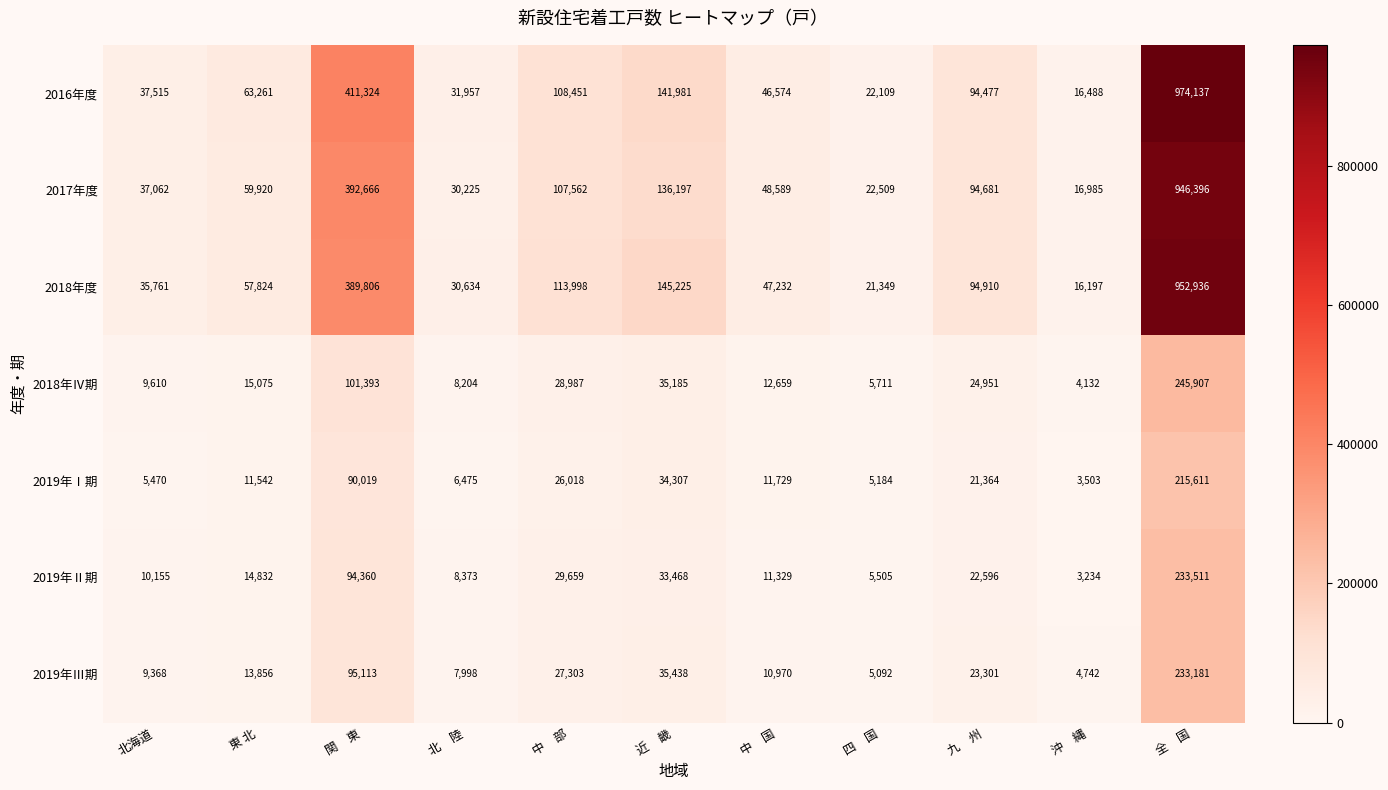

What is the smallest value displayed?

3234